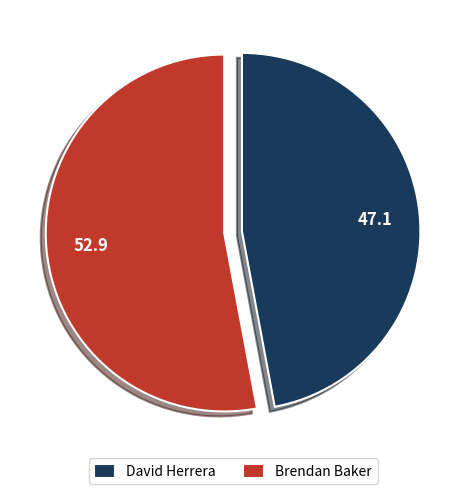

Approximately how many times larger is the value at David Herrera compared to Brendan Baker?

0.9